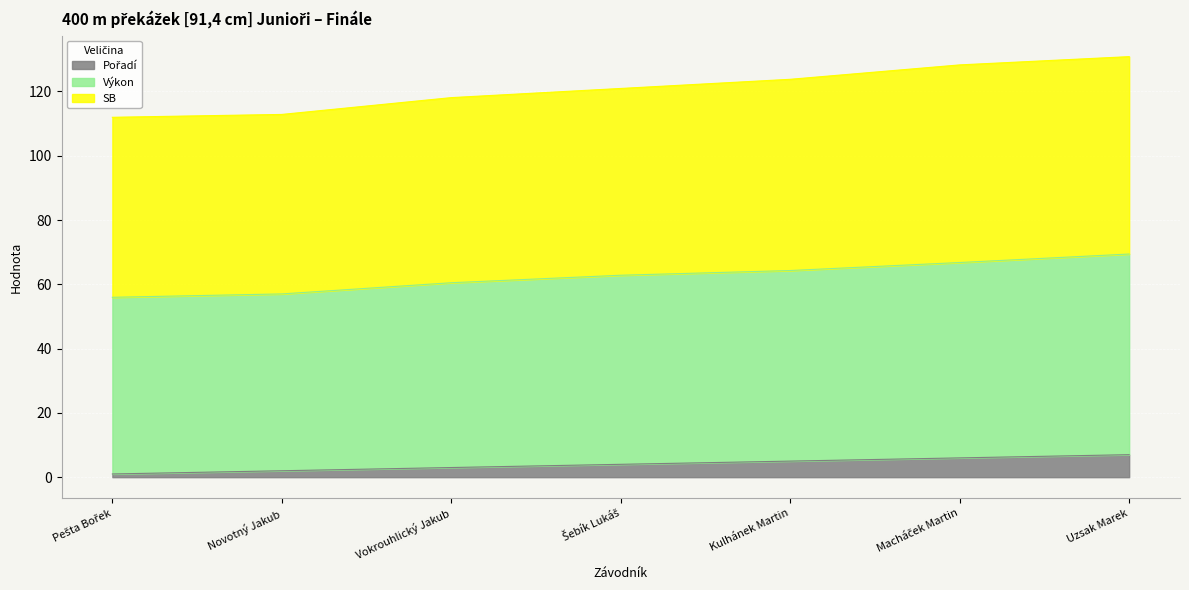

Which series has the largest total across all categories?

SB